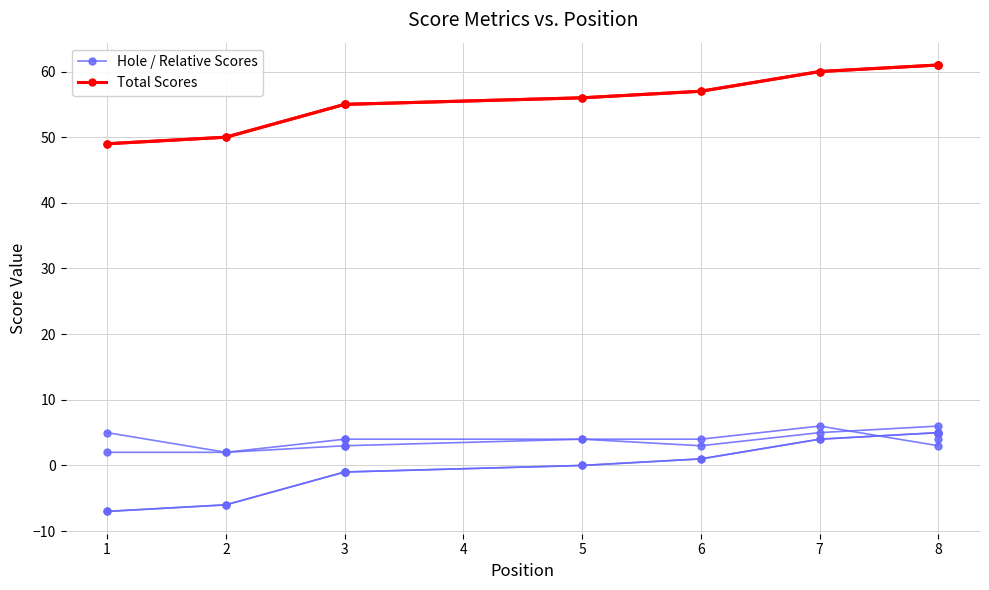

List the series in order of their peak value, highest first.

Total Scores, Hole / Relative Scores